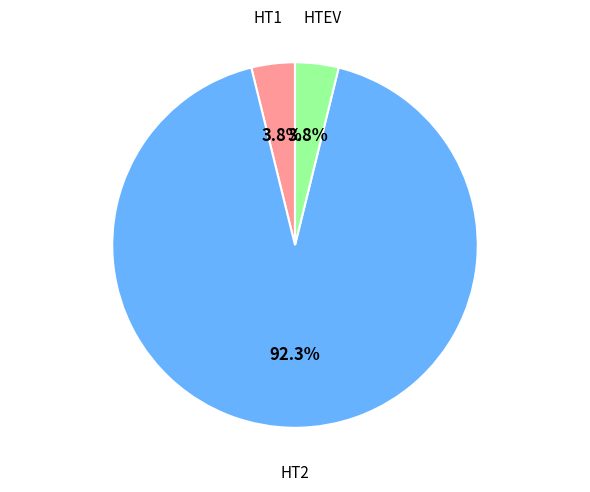

Does any single category account for the majority?

Yes